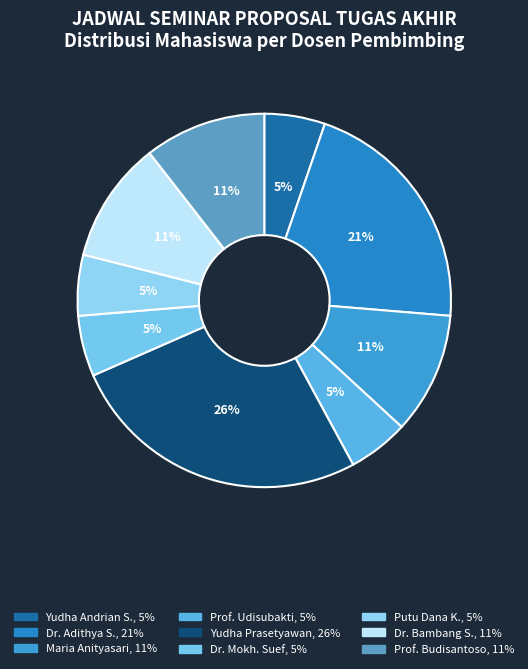

How many segments does this pie chart have?

9